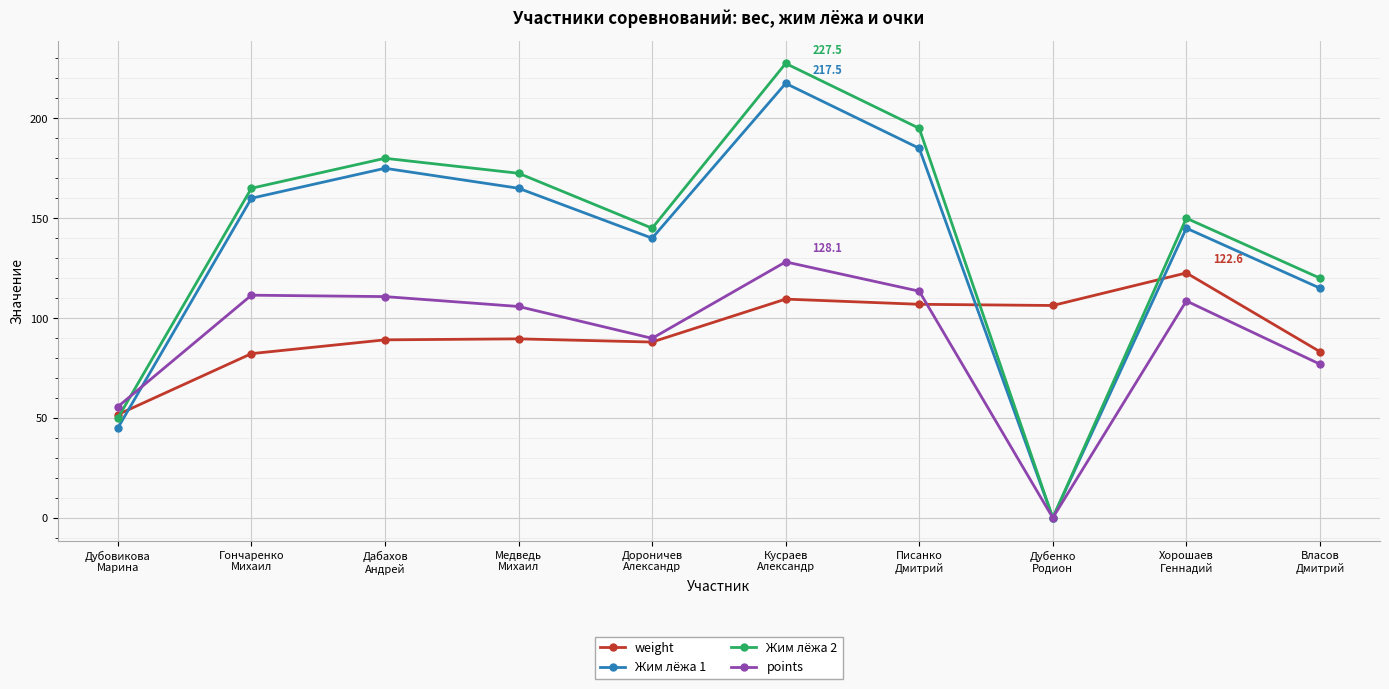

The Жим лёжа 1 series shows 338.9 at Кусраев
Александр. True or false?

False